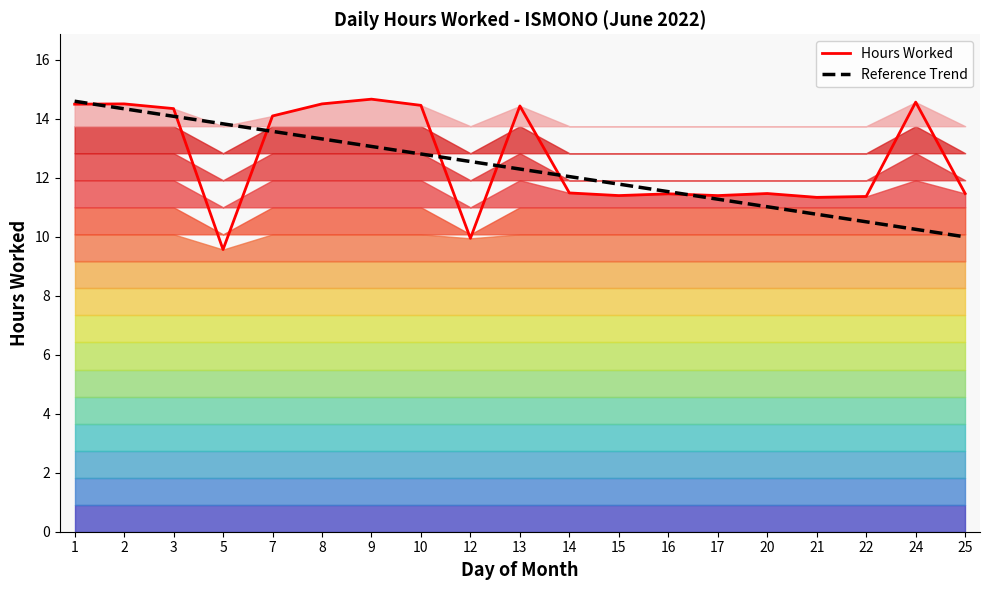

What is the highest value of the Hours Worked series?

14.7